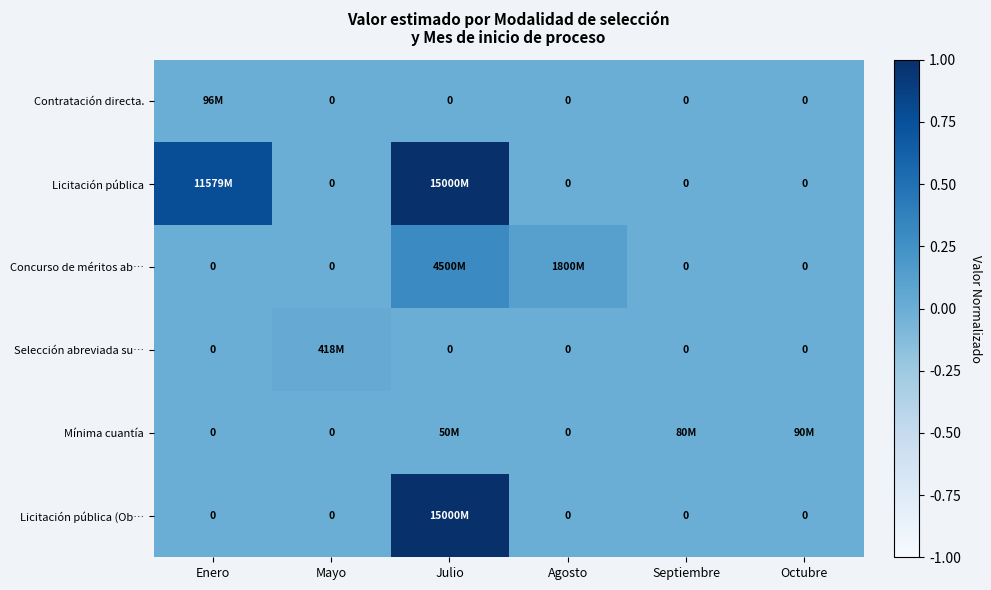

Is it true that Licitación pública equals 1.7 at Julio?

False